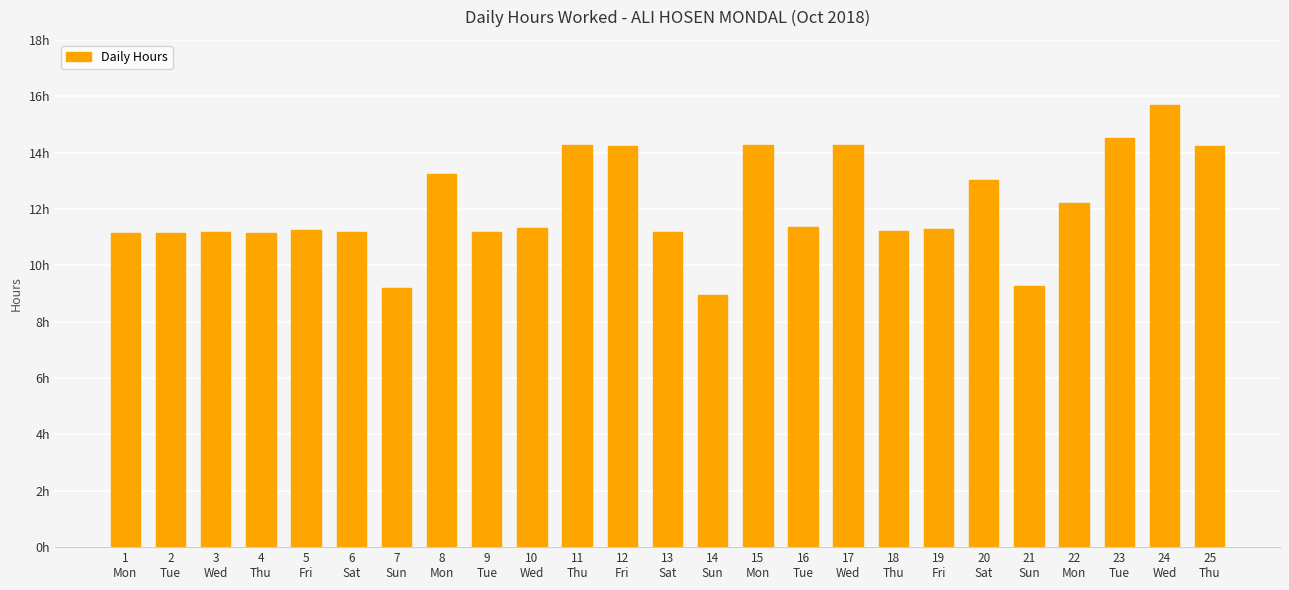

Are the bars horizontal?

No